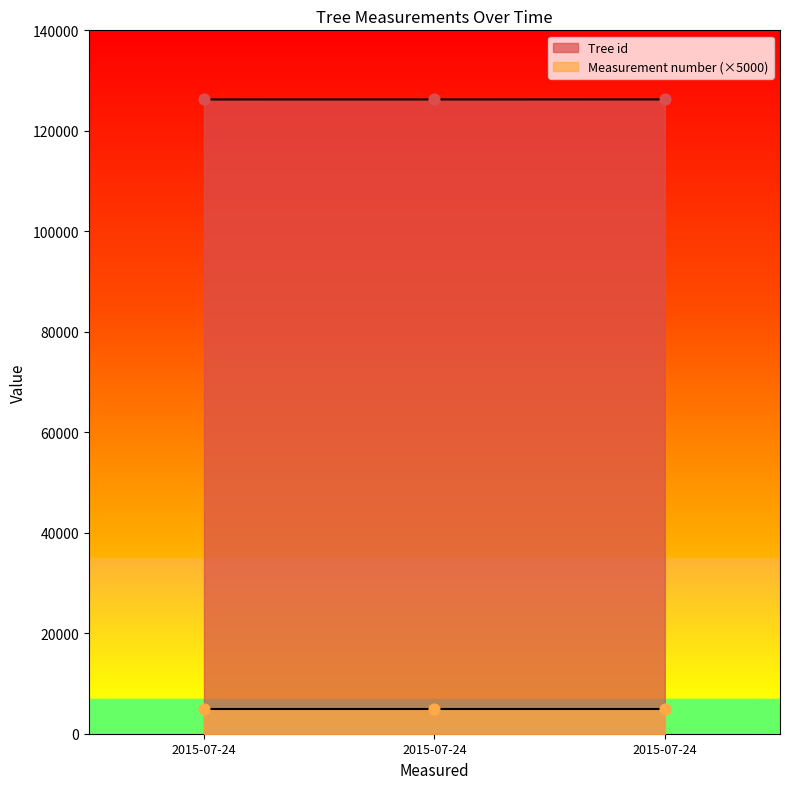

What is the ratio of the value at 2015-07-24 to the value at 2015-07-24?

1.0